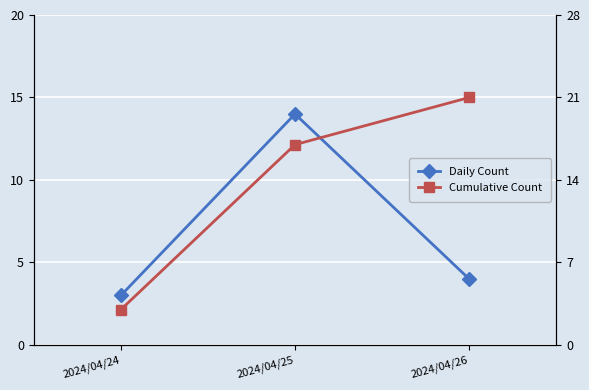

At which category is the sum across all series the highest?

2024/04/25